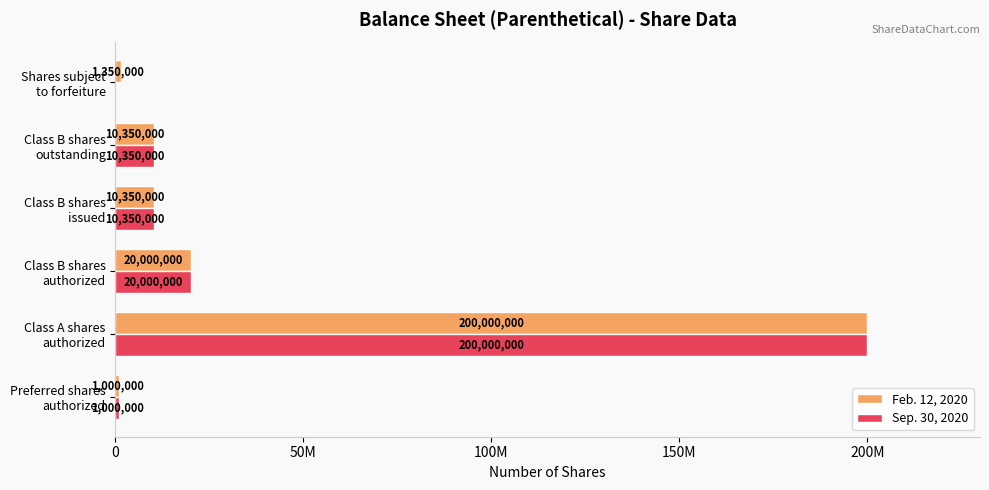

Does the chart contain any negative values?

No